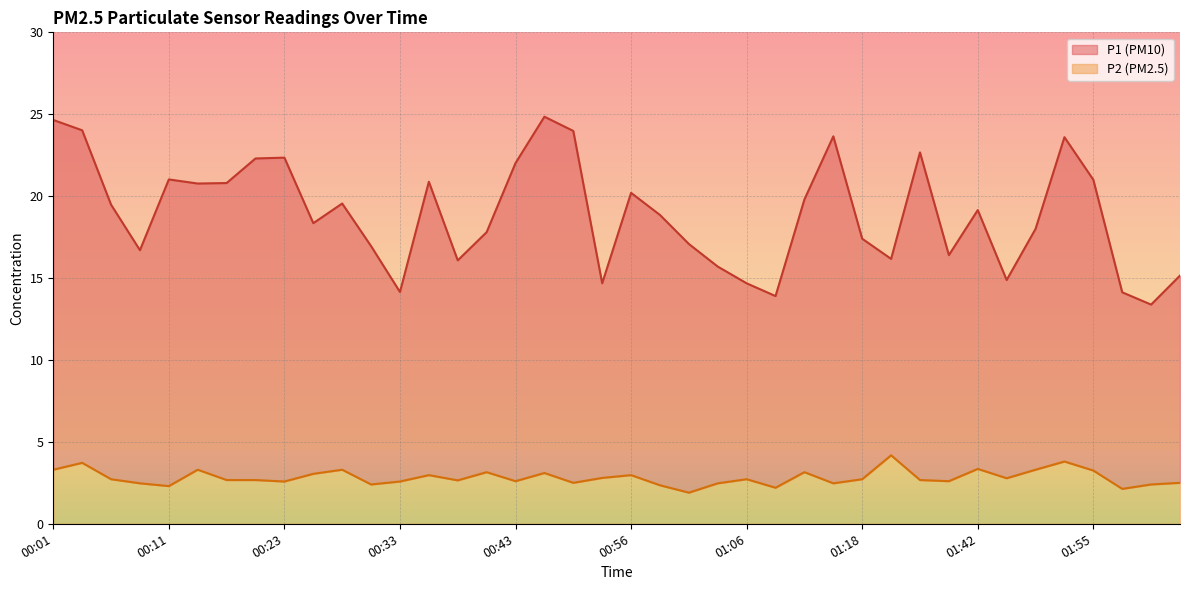

Read the P2 value at 01:42.

3.4